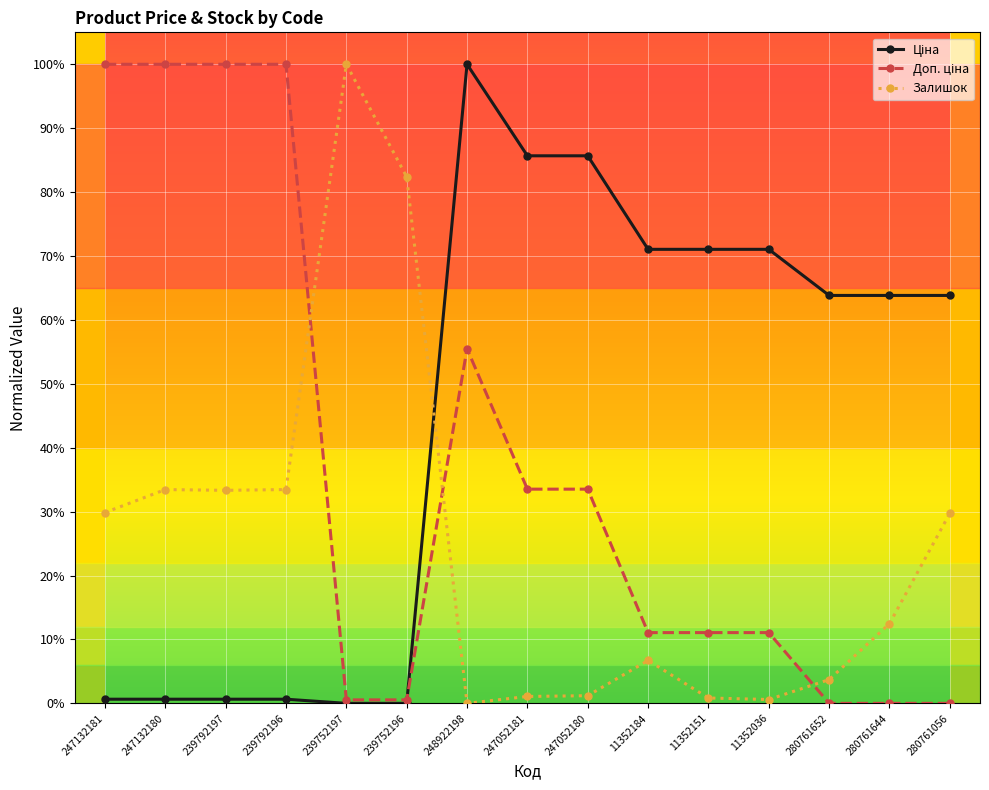

How many distinct data groups are displayed?

3